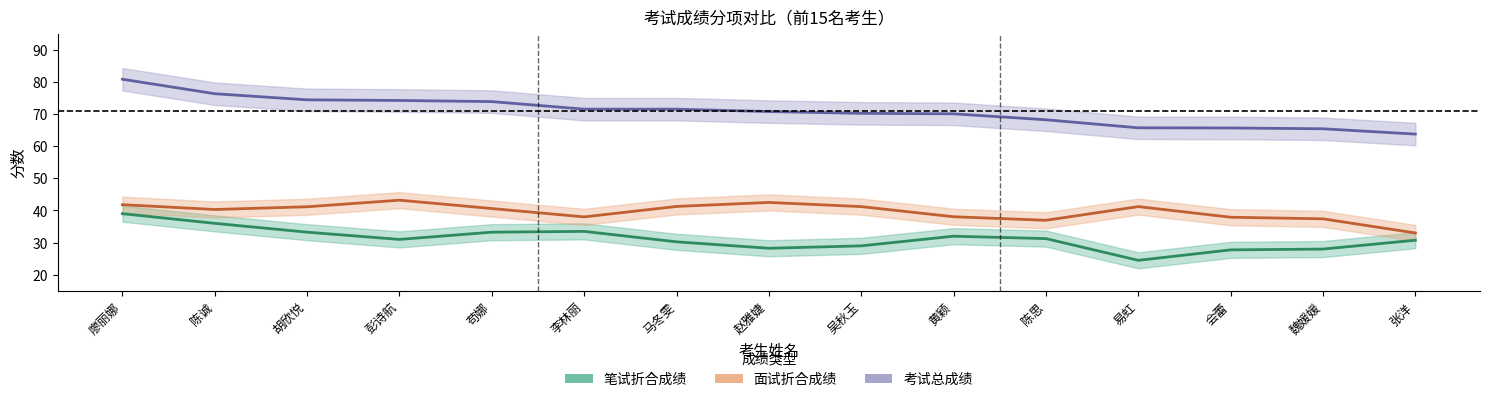

Does the chart display data point markers on the line(s)?

No